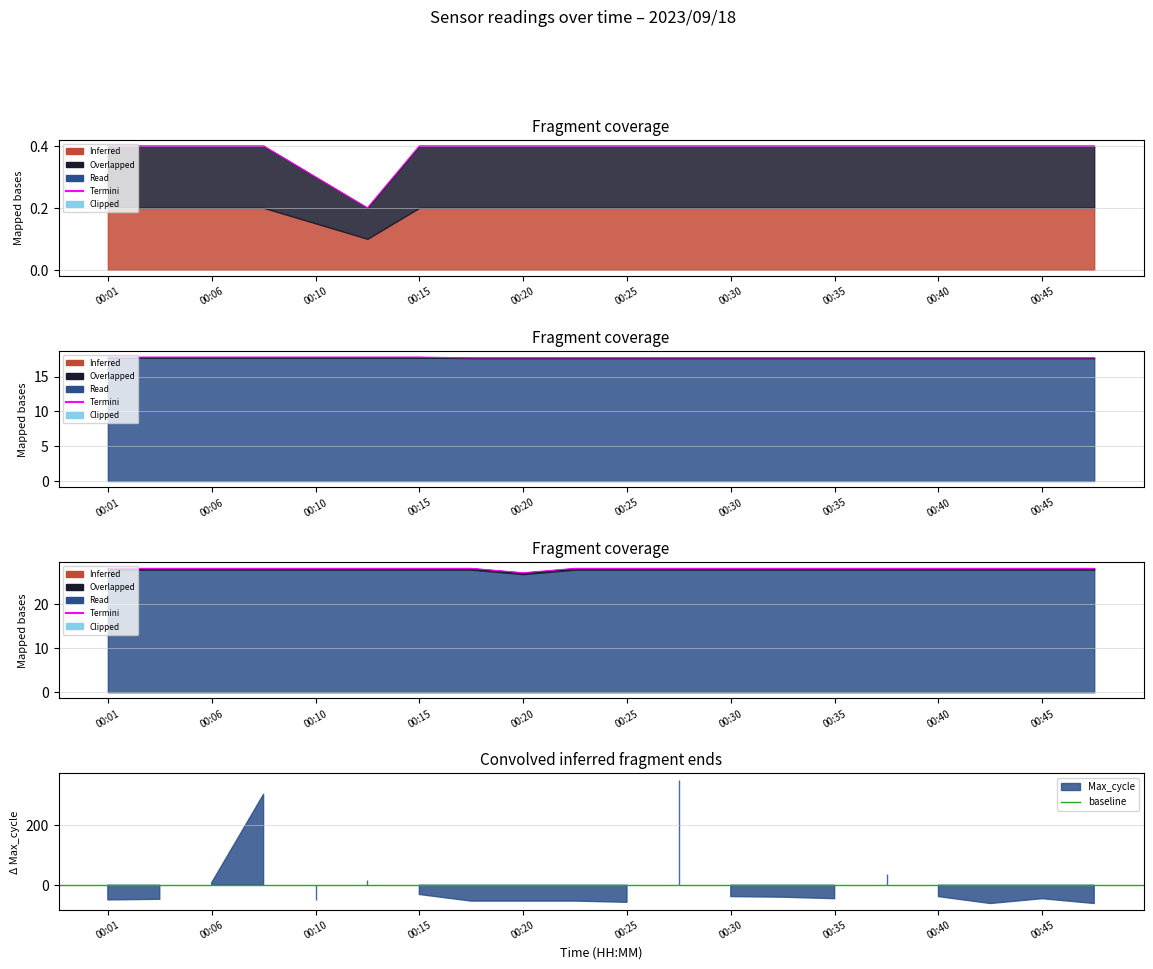

The value of Temp at 00:47 is 9.0. True or false?

False